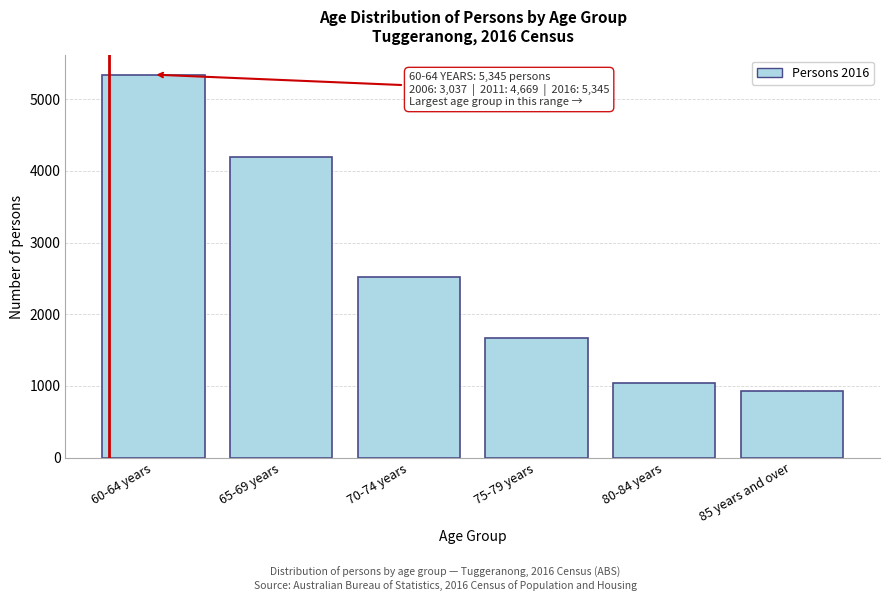

Reading left to right, list all the values displayed in this chart.

5345	4191	2523	1663	1036	923